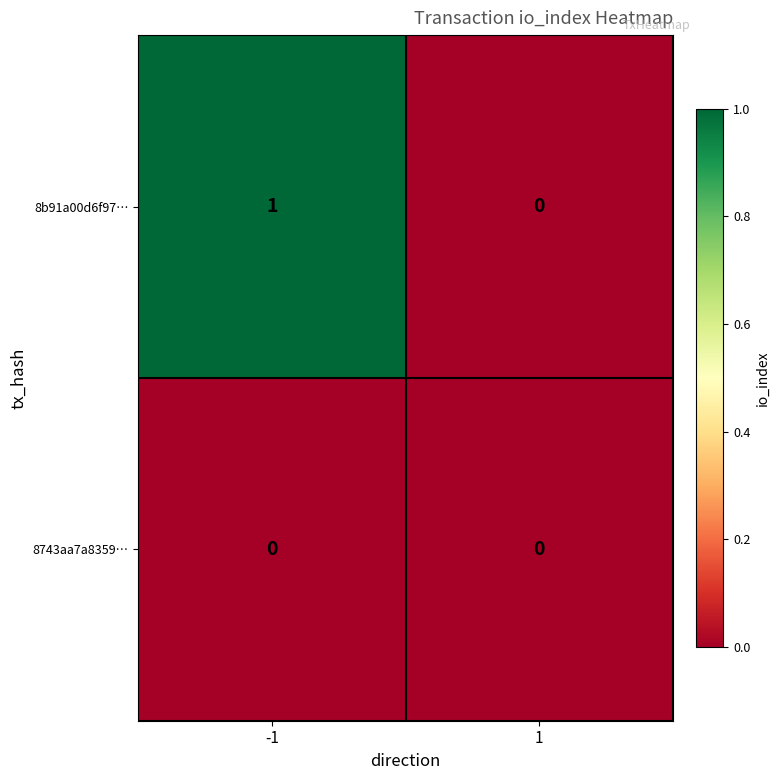

Is it true that 8743aa7a8359… equals 0 at 1?

True